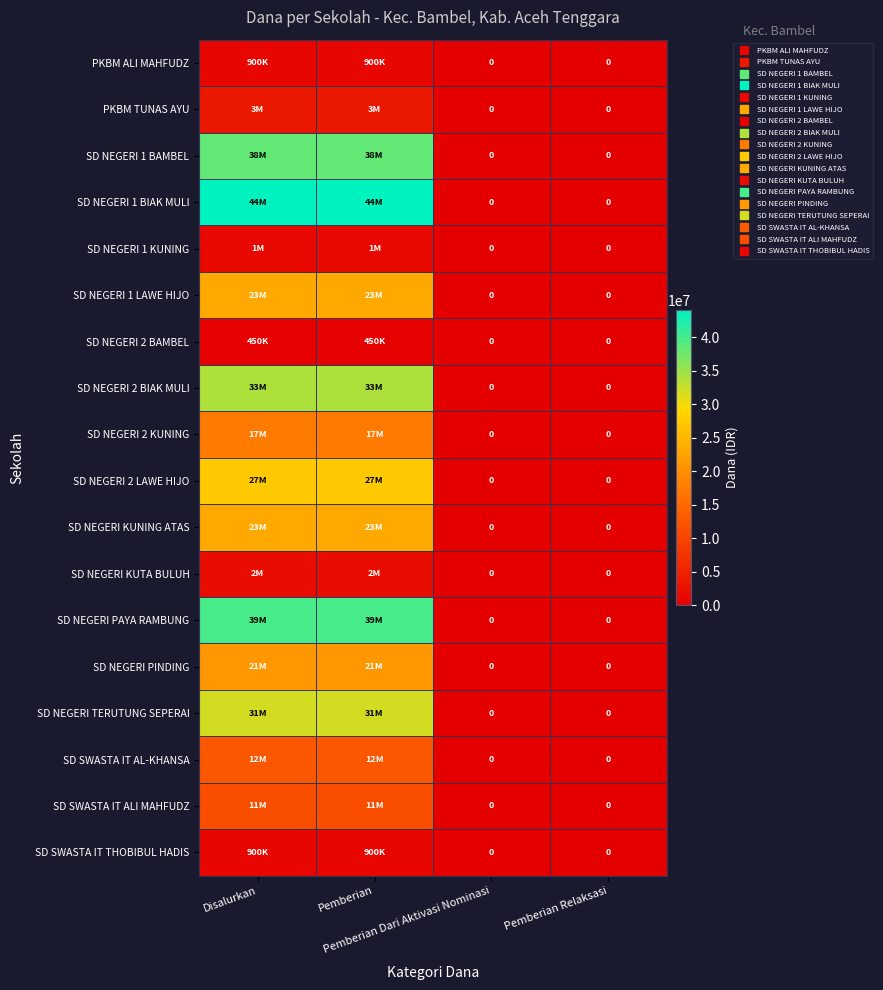

Between Pemberian Dari Aktivasi Nominasi and Disalurkan, which is larger?

Disalurkan